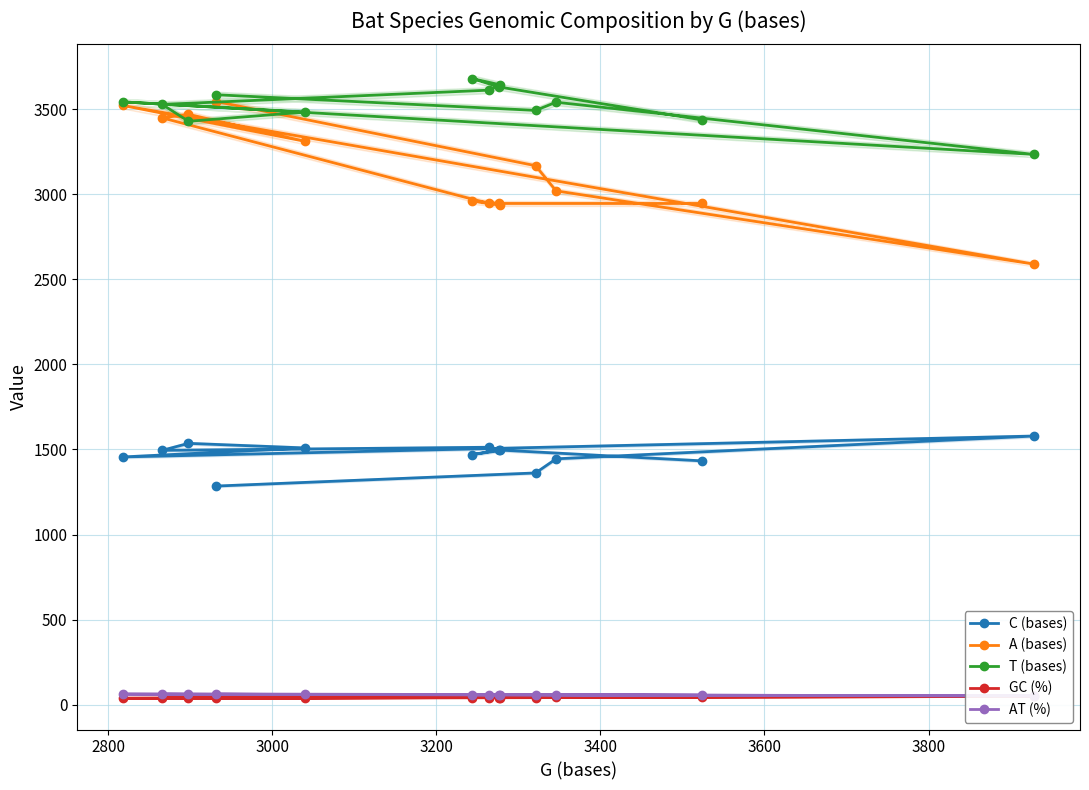

What is the lowest value of the C (bases) series?

1285